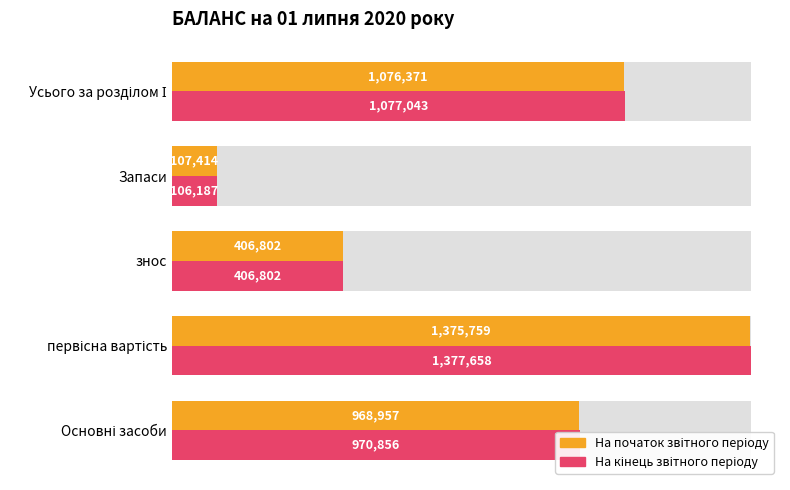

The value of На початок звітного періоду at Основні засоби is 0.7. True or false?

True